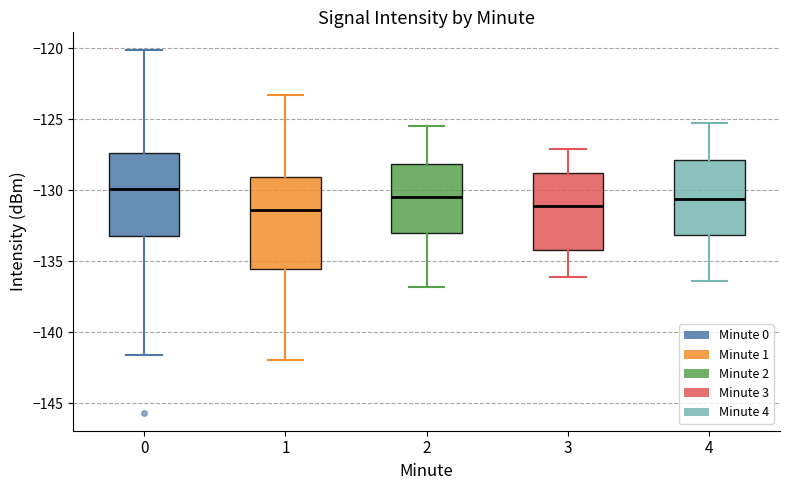

Reading left to right, transcribe this box plot: for each box, give where its median line is, the range the box spans, and where its two whiskers end, as read against the y-axis. The values are not printed on the chart, so give them approximately, as read against the axis.

0: median -130.0, box -133.0 to -127.5, whiskers -141.5 to -120.0
1: median -131.5, box -135.5 to -129.0, whiskers -142.0 to -123.5
2: median -130.5, box -133.0 to -128.0, whiskers -137.0 to -125.5
3: median -131.0, box -134.0 to -129.0, whiskers -136.0 to -127.0
4: median -130.5, box -133.0 to -128.0, whiskers -136.5 to -125.5